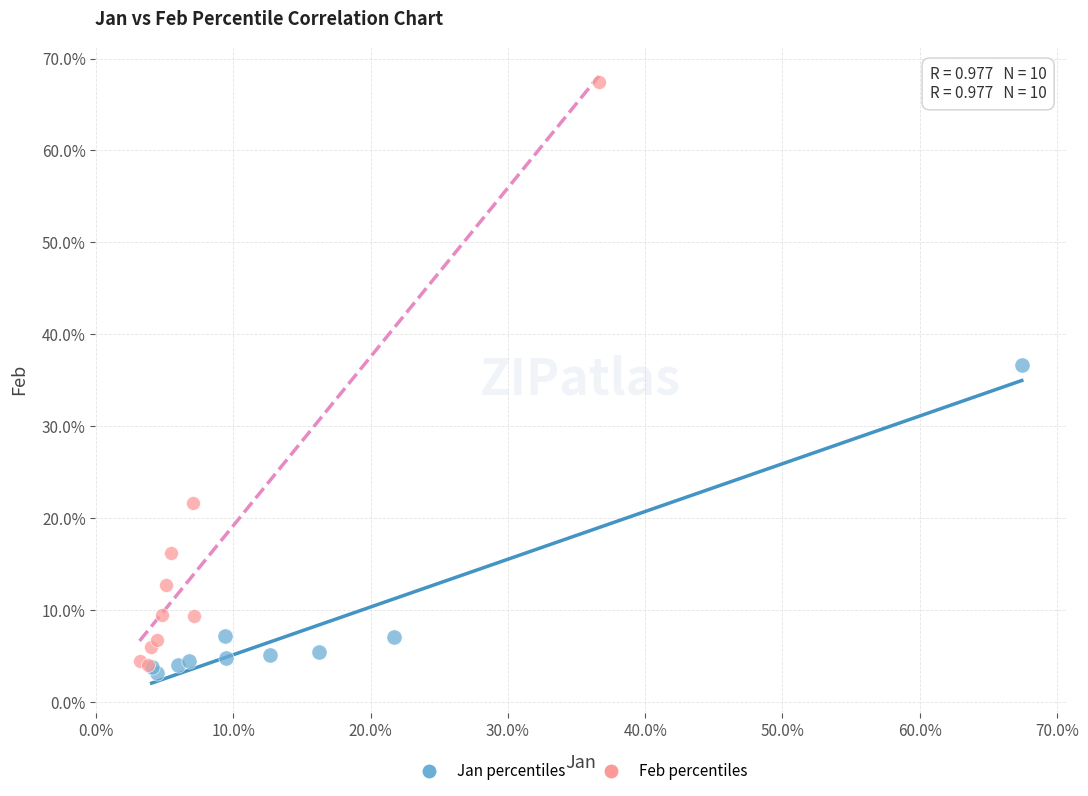

Which series contains the highest Y value?

Feb percentiles